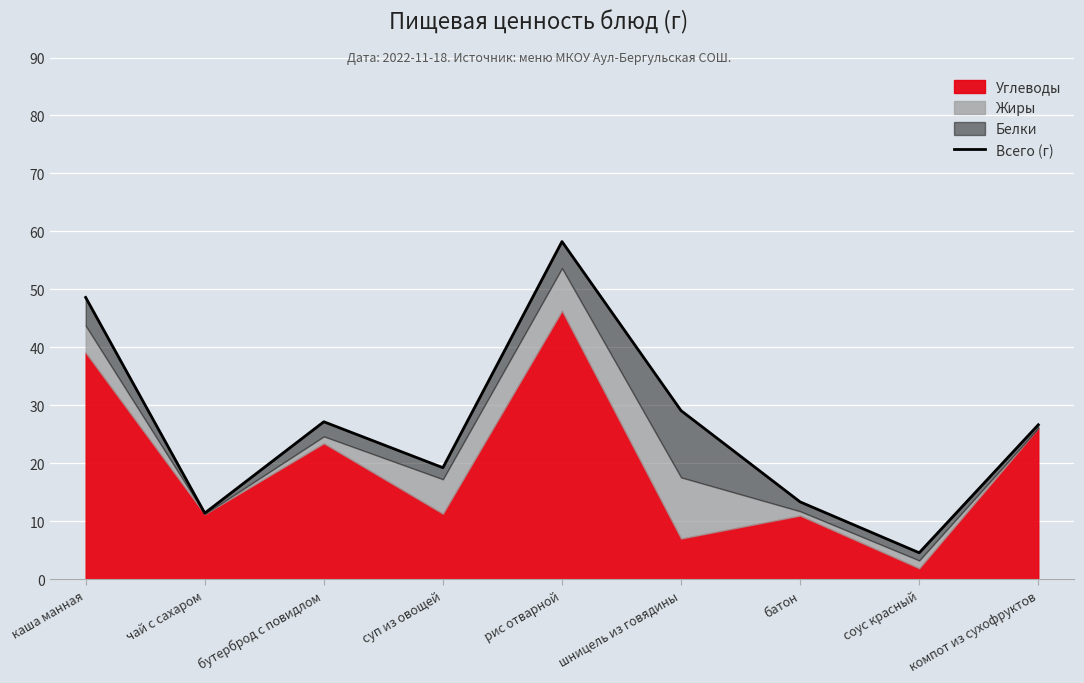

What is the minimum value shown in the chart?

4.6